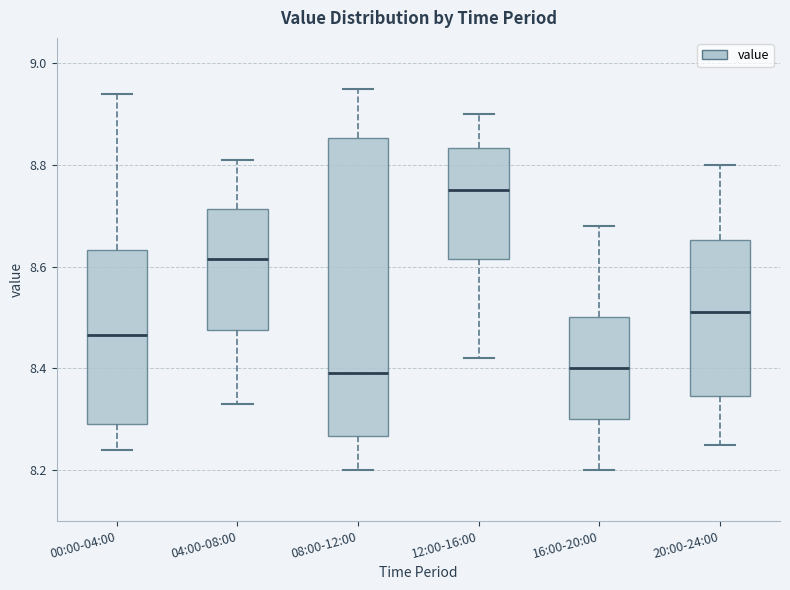

Where is the lower edge of the box for 04:00-08:00 on the y-axis? The values are not printed on the chart, so give them approximately, as read against the axis.

8.48